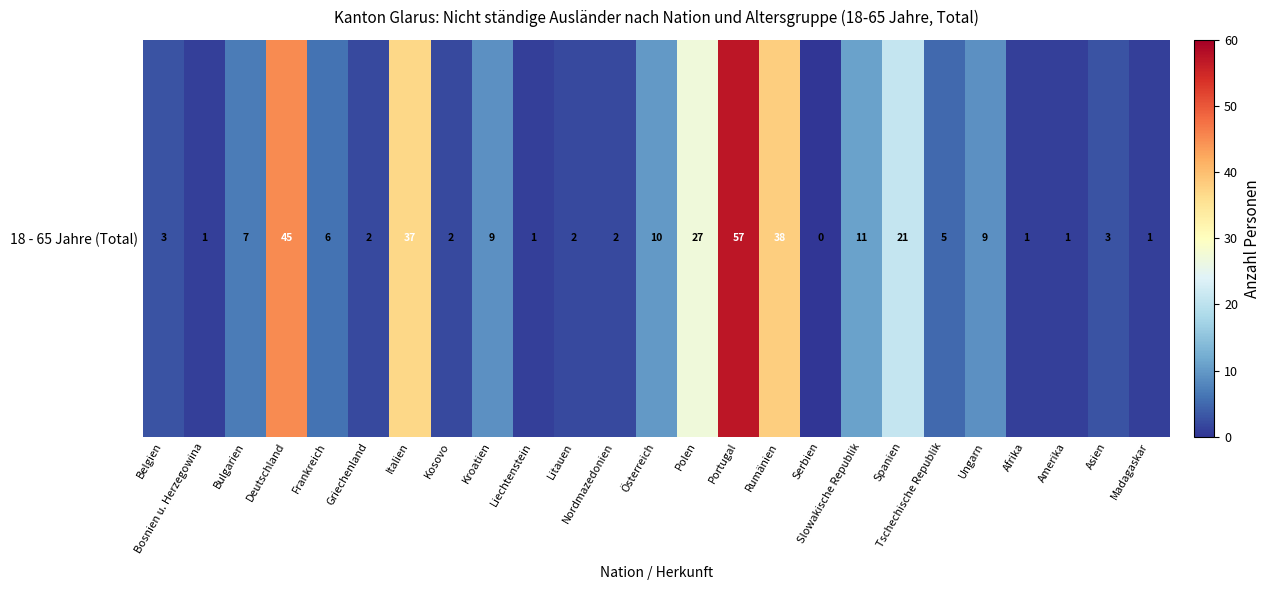

Reading left to right, list all the values displayed in this chart.

3	1	7	45	6	2	37	2	9	1	2	2	10	27	57	38	0	11	21	5	9	1	1	3	1